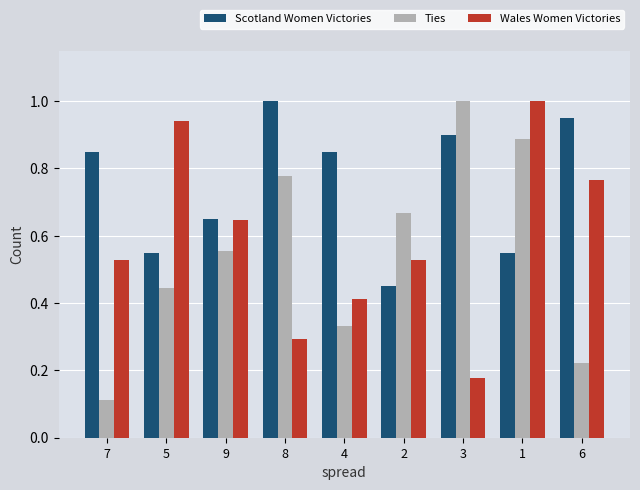

Does the chart contain stacked bars?

No